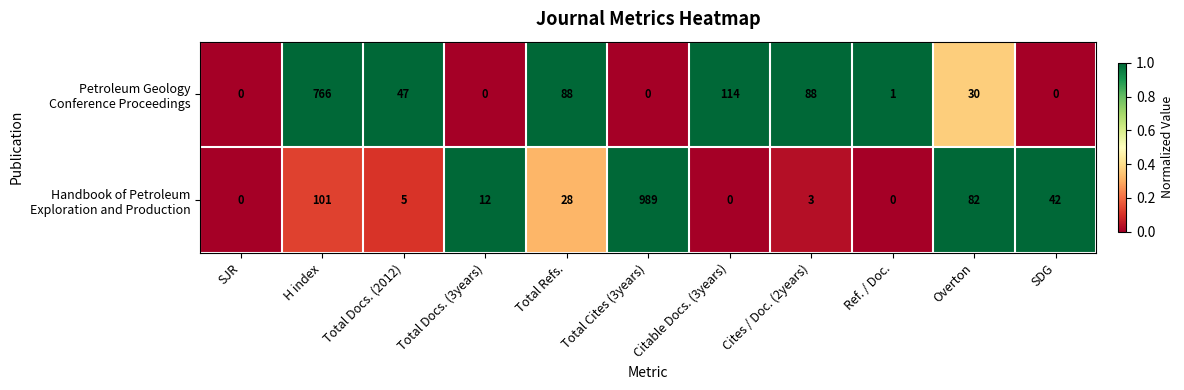

At which category is the sum across all series the highest?

Total Cites (3years)